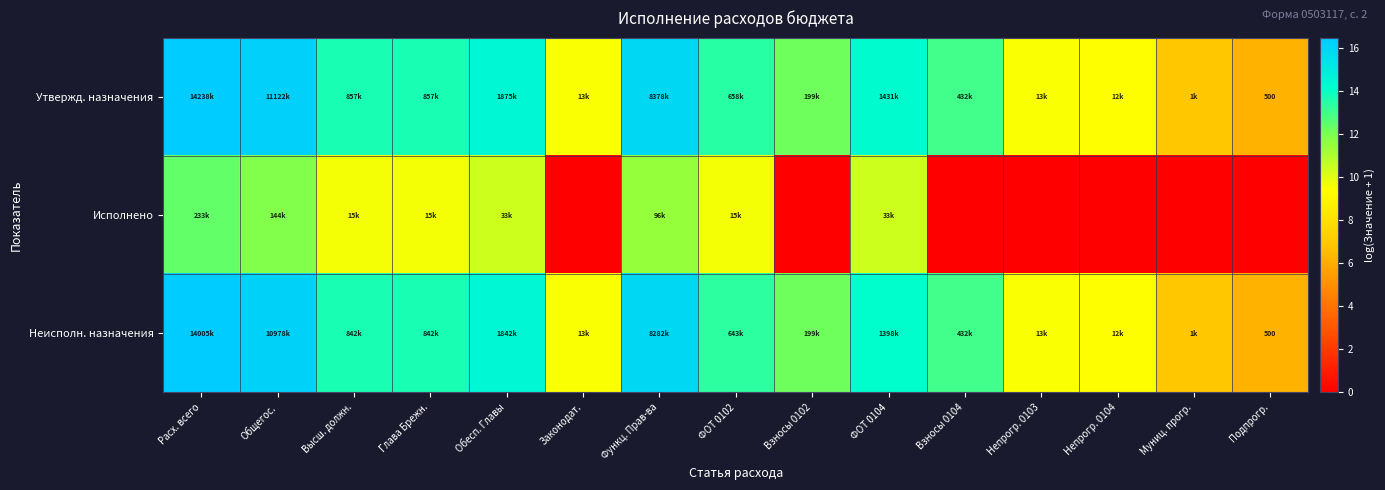

Where does the Утвержд. назначения series first go above 13?

Расх. всего